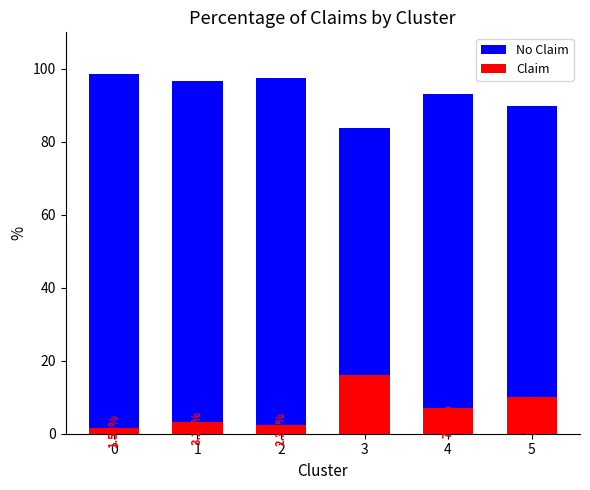

Which series has the largest total across all categories?

No Claim